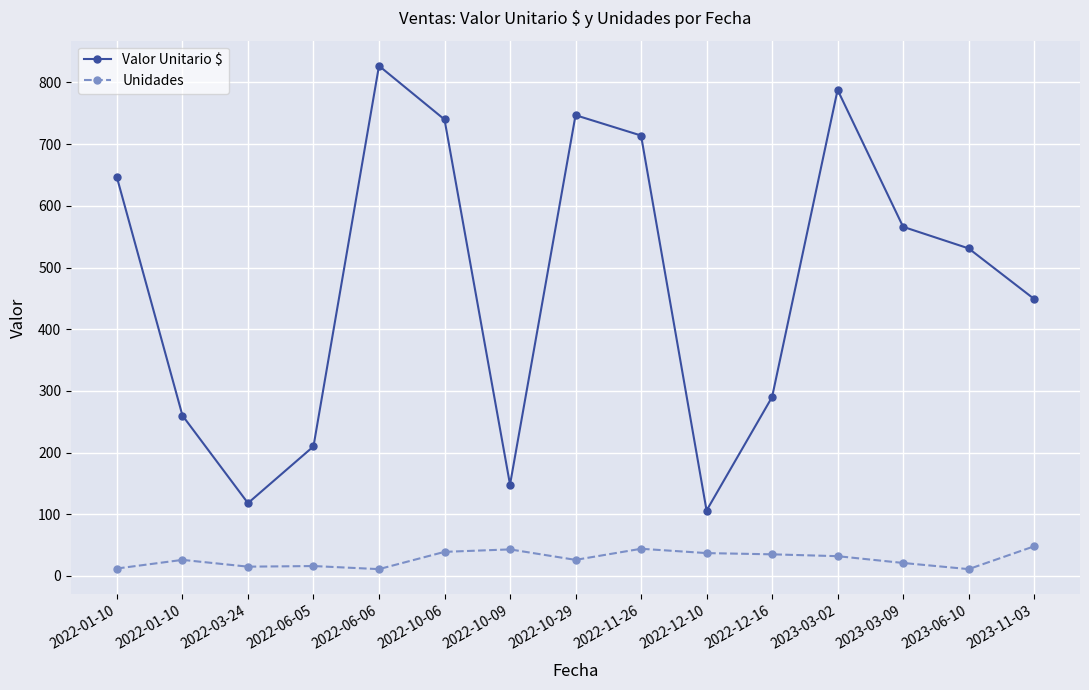

Count the number of data series in this chart.

2